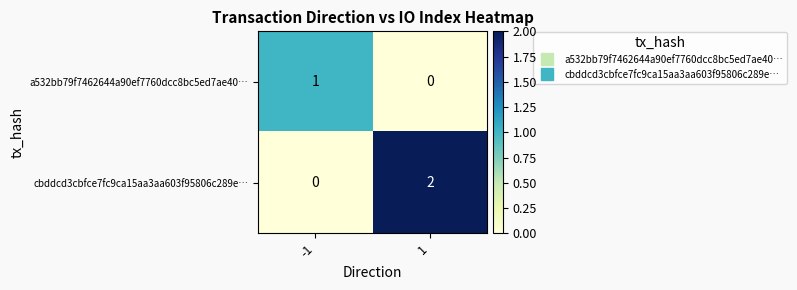

The value of a532bb79f7462644a90ef7760dcc8bc5ed7ae40… at -1 is 2. True or false?

False